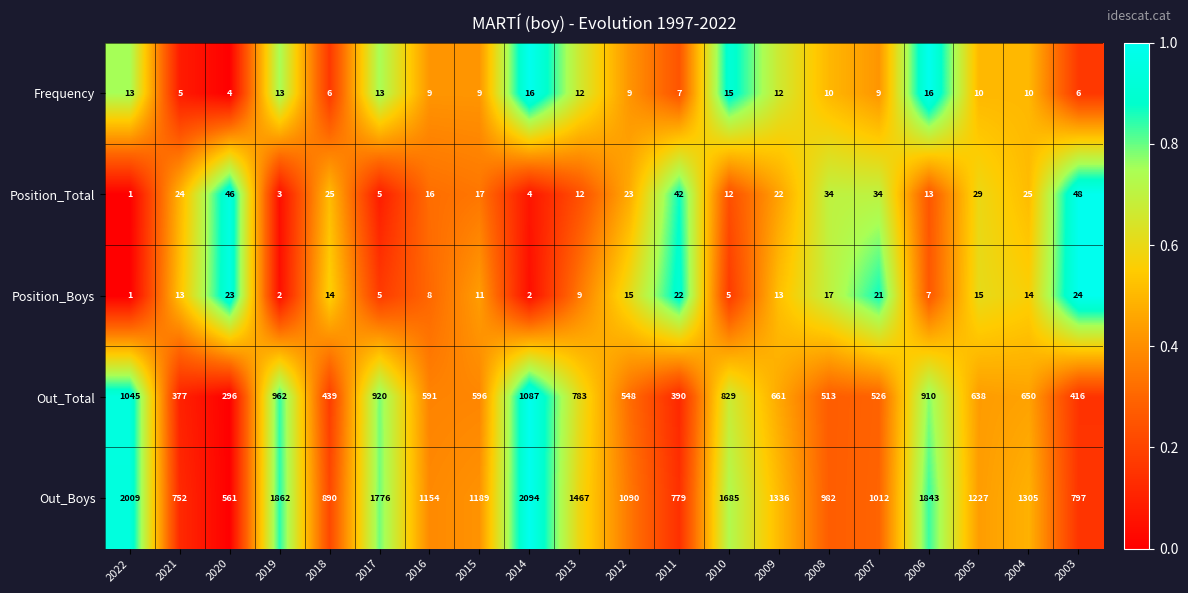

Which category has the highest value across all series?

2014